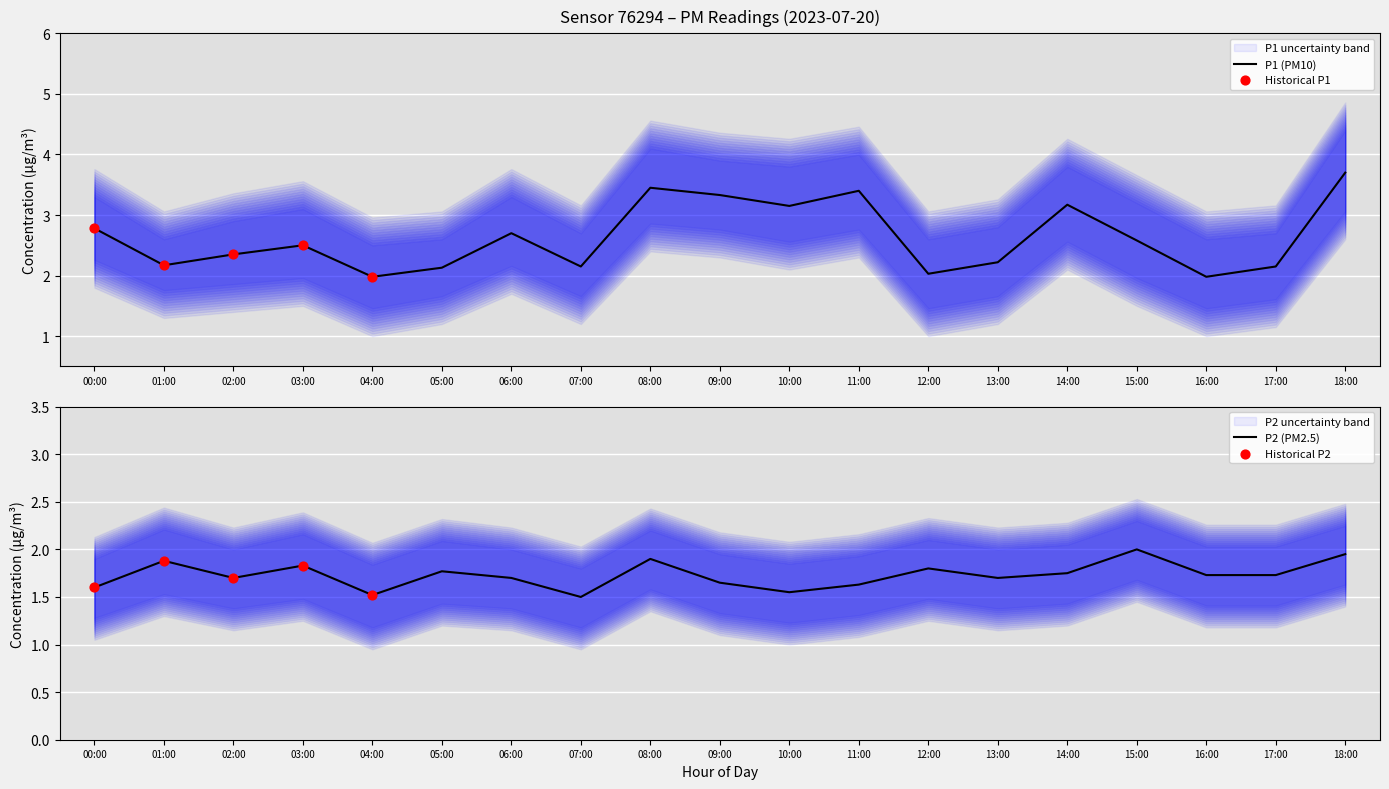

Which series contains the highest Y value?

P1